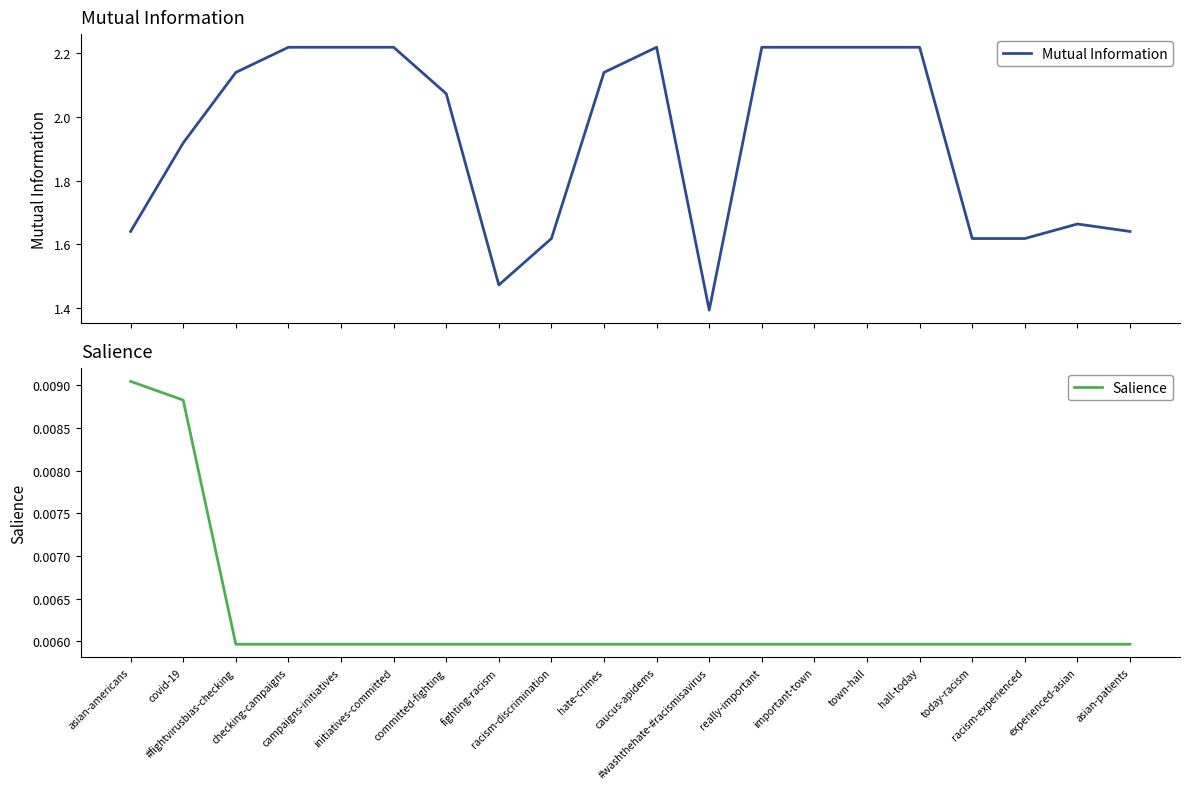

True or false: Mutual Information and Salience intersect in this chart.

False